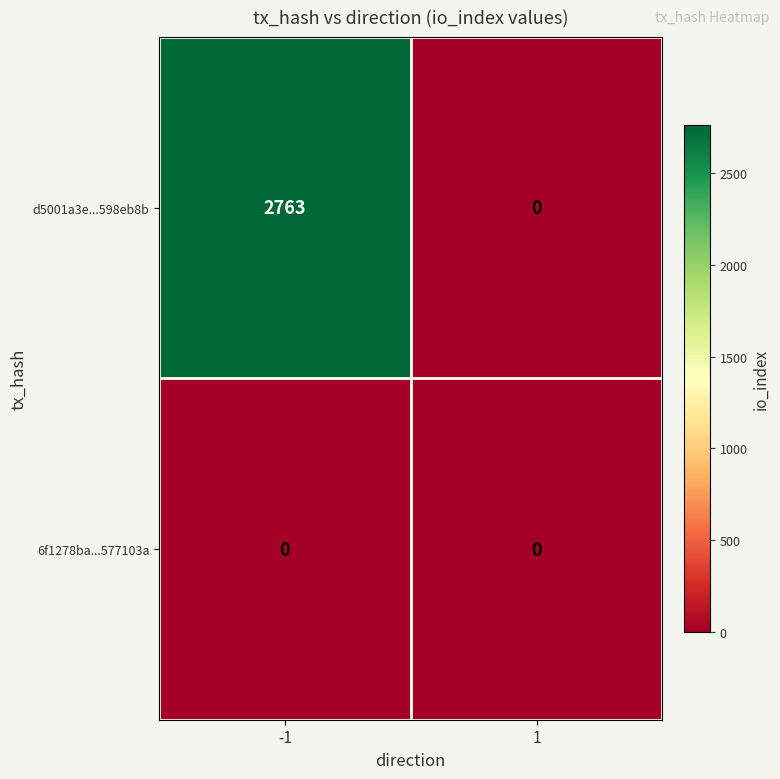

Is the value of 6f1278ba...577103a at -1 greater than the value of d5001a3e...598eb8b at -1?

No